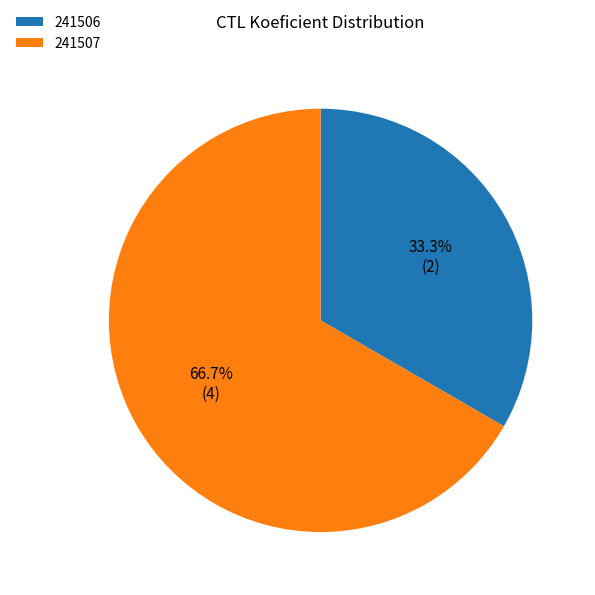

Rank the categories by value from highest to lowest.

241507, 241506